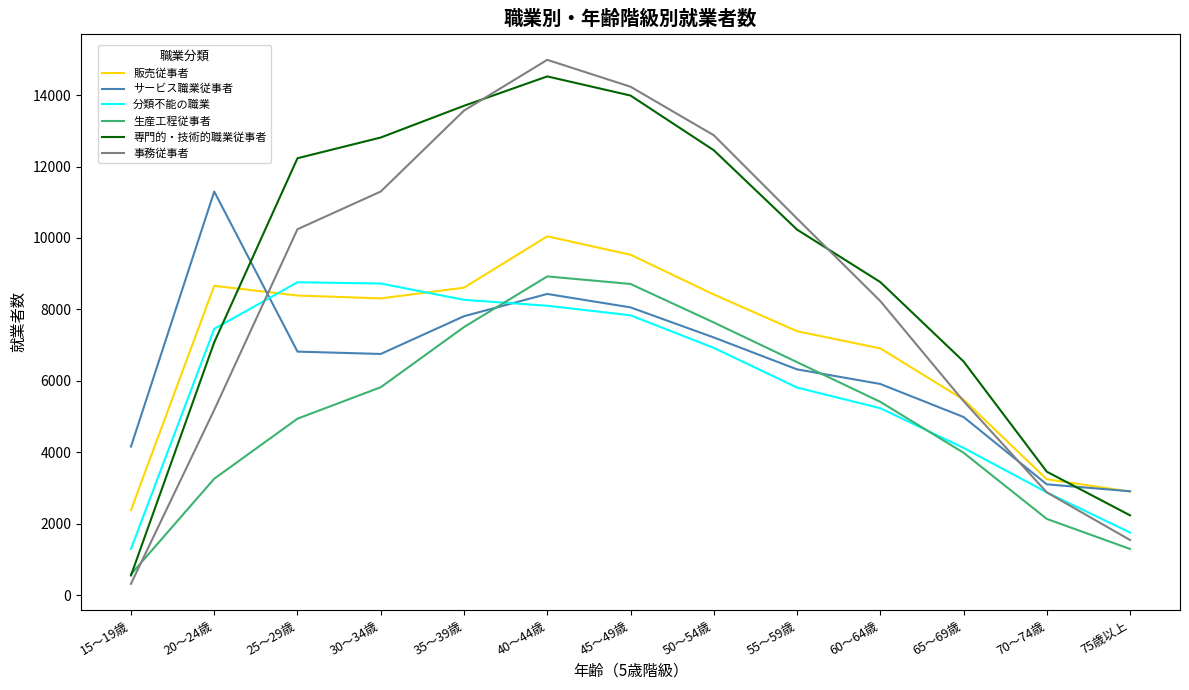

What position from the right is 50～54歳?

6